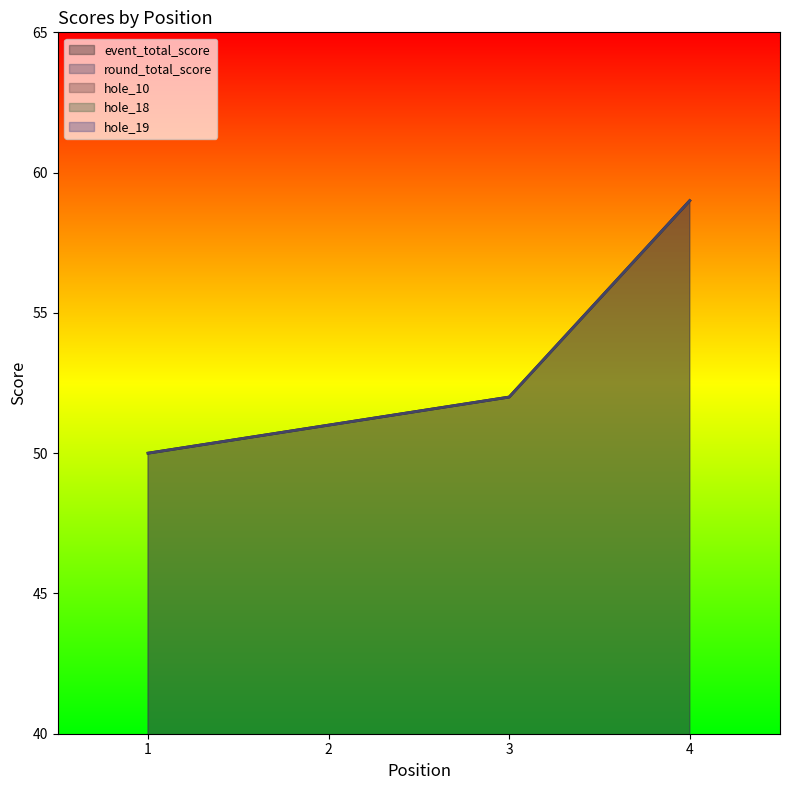

True or false: hole_18 and event_total_score cross at least once.

False